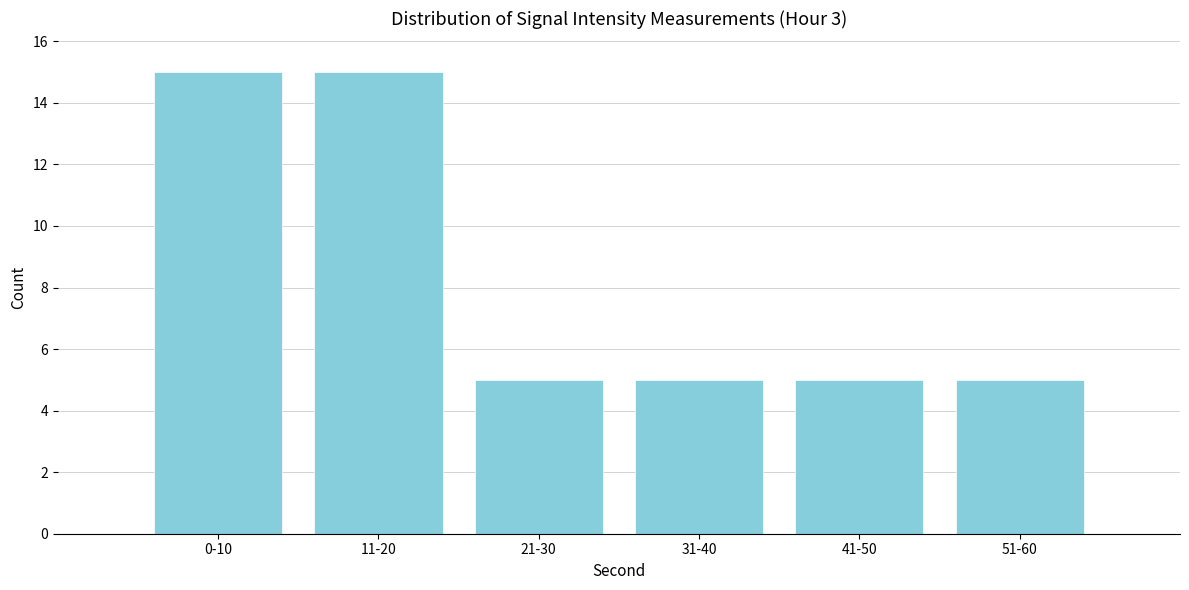

Reading left to right, what are all the values shown in this chart?

0-10=15	11-20=15	21-30=5	31-40=5	41-50=5	51-60=5